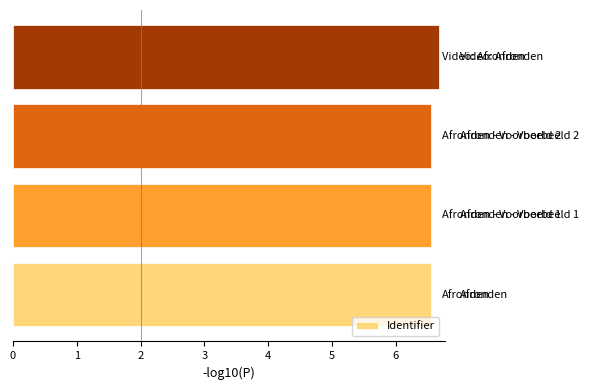

What is the maximum value shown in the chart?

6.7